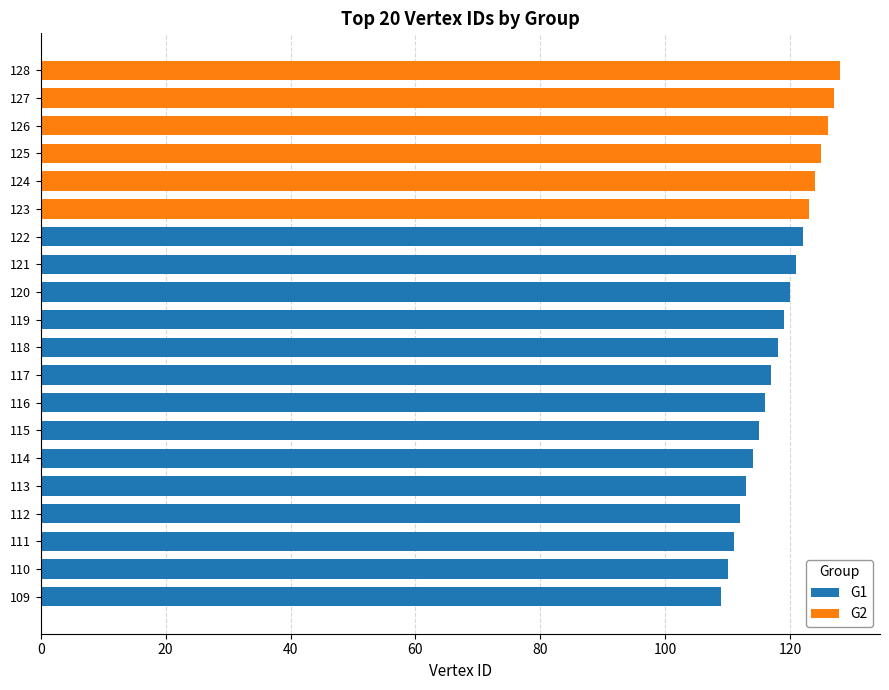

How many groups of bars are there?

20